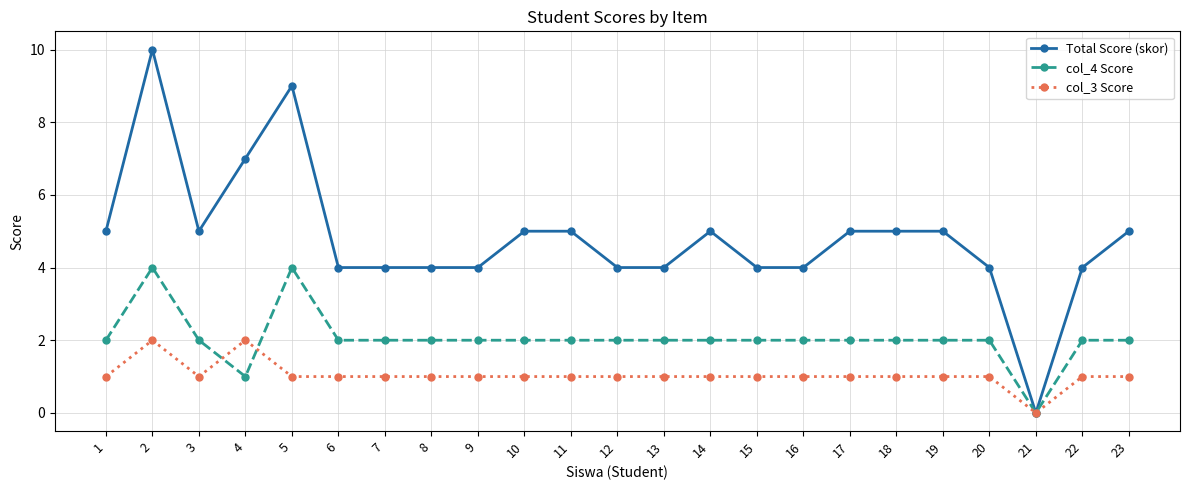

Which series has the widest spread of values?

Total Score (skor)